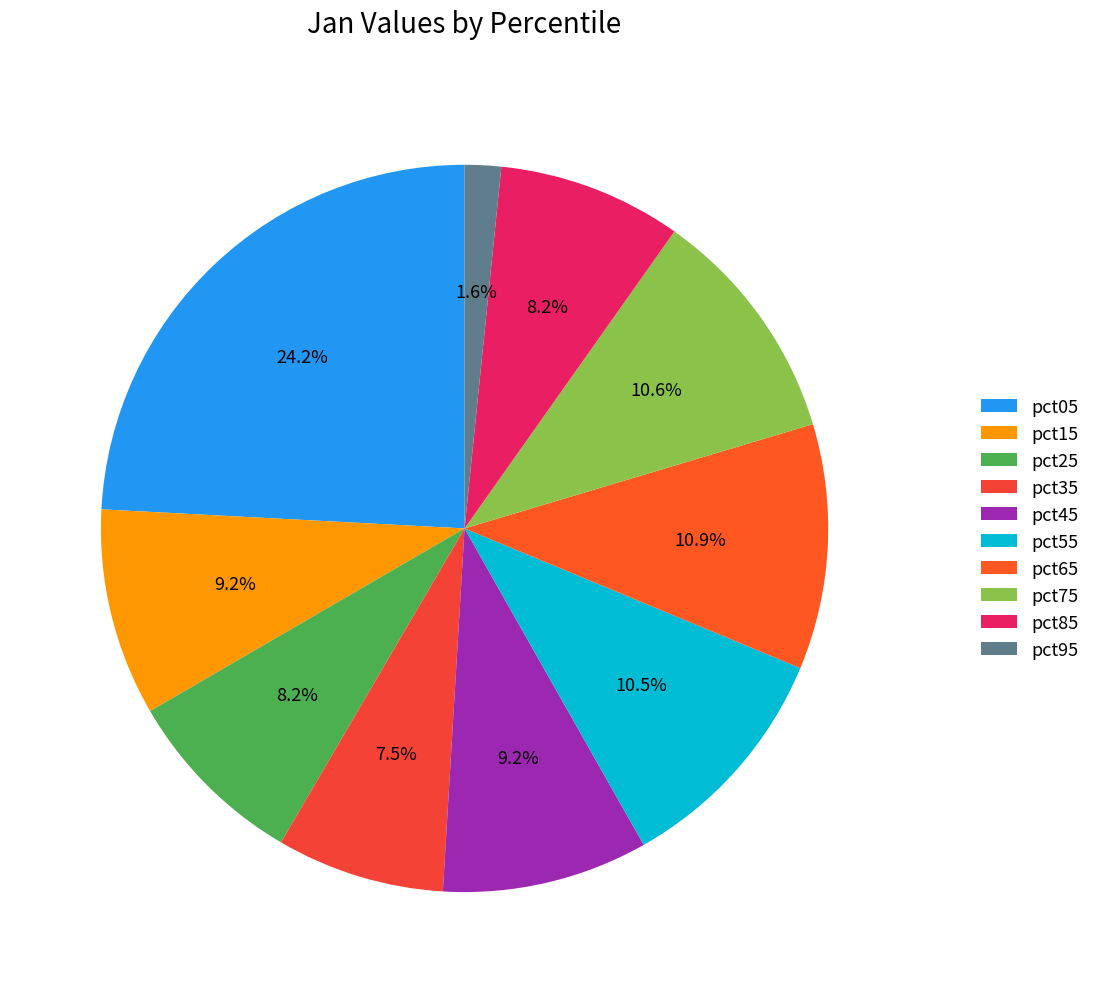

Count the number of slices in the pie.

10